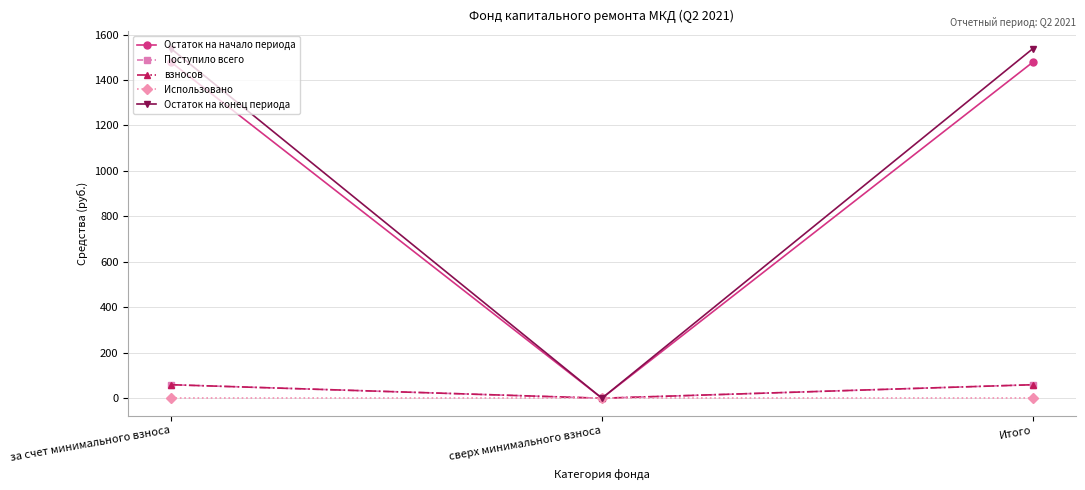

Read the Остаток на конец периода value at Итого.

1537.2